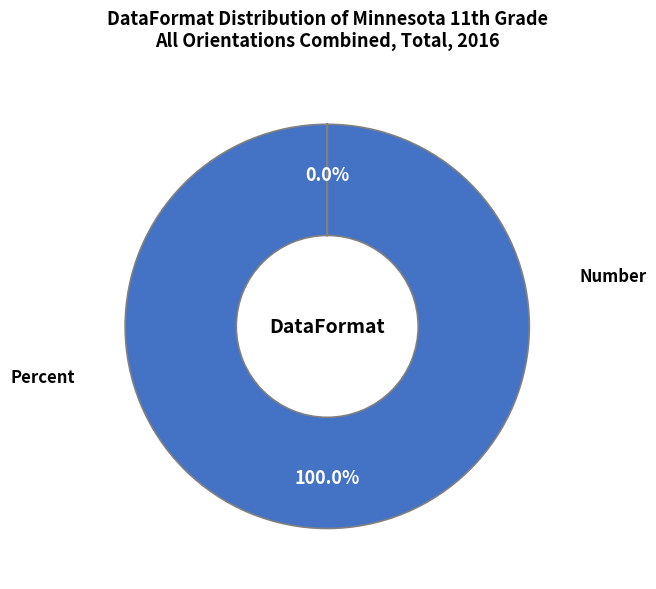

Count the number of slices in the pie.

2